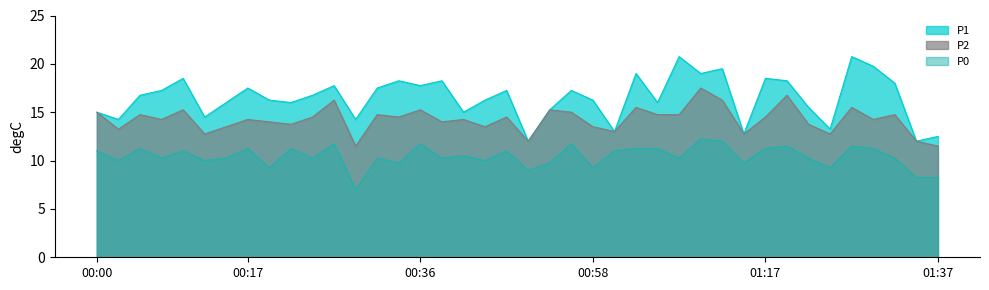

Which series has the widest spread of values?

P1